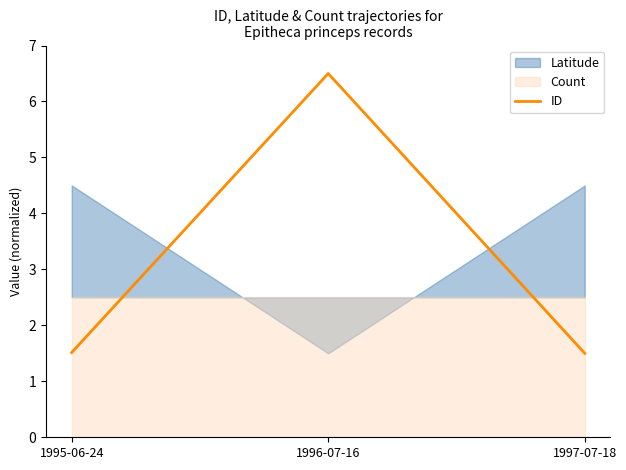

What is the value of the 3rd point from the left?

1.5